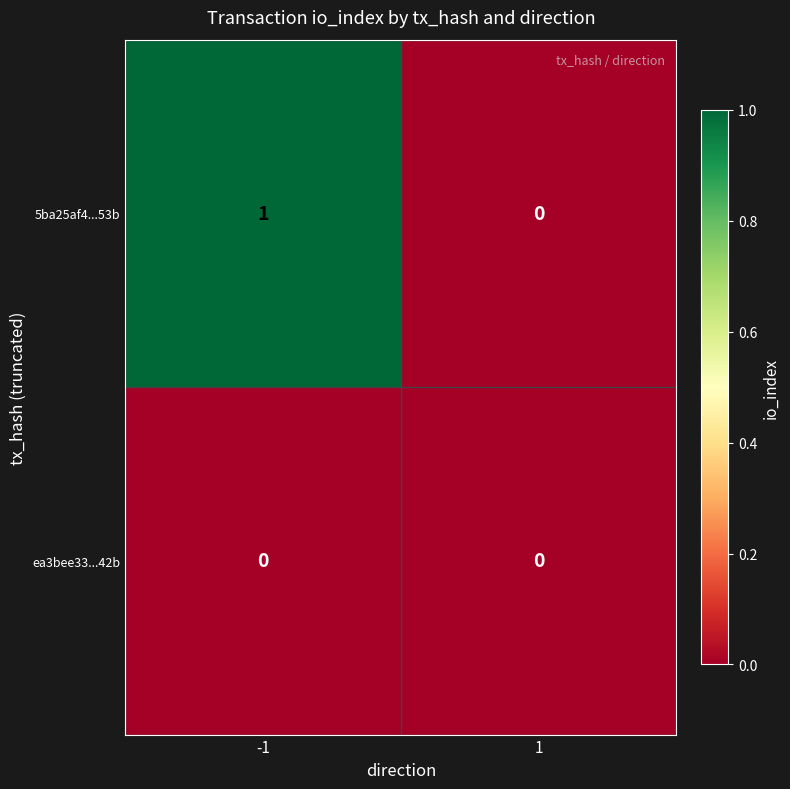

Between -1 and 1, which series saw the biggest shift?

5ba25af4...53b